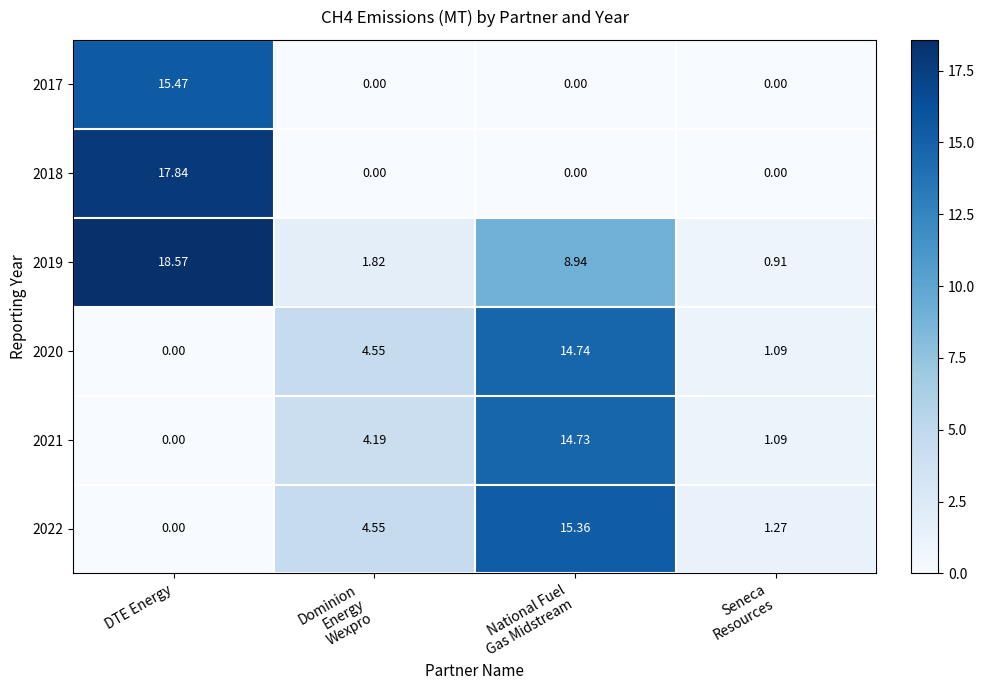

At which label does 2017 reach its peak?

DTE Energy